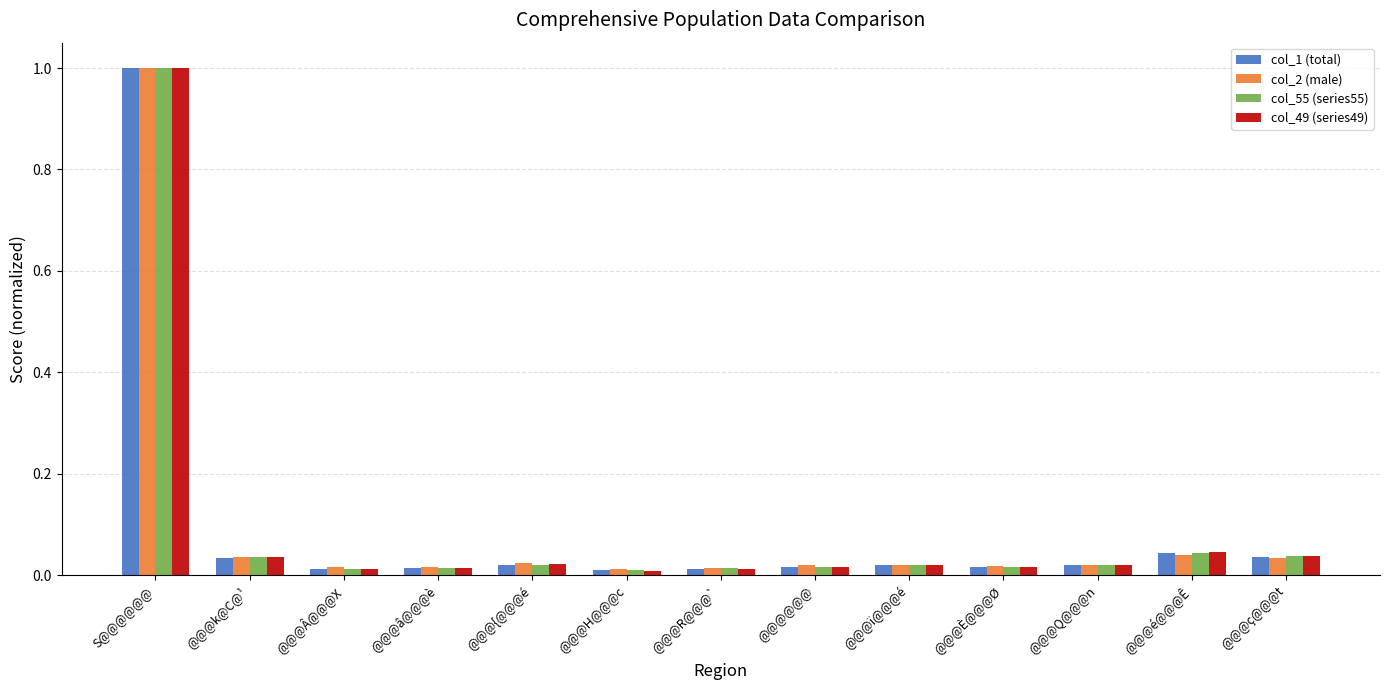

What is the average value of the col_1 (total) series?

0.1